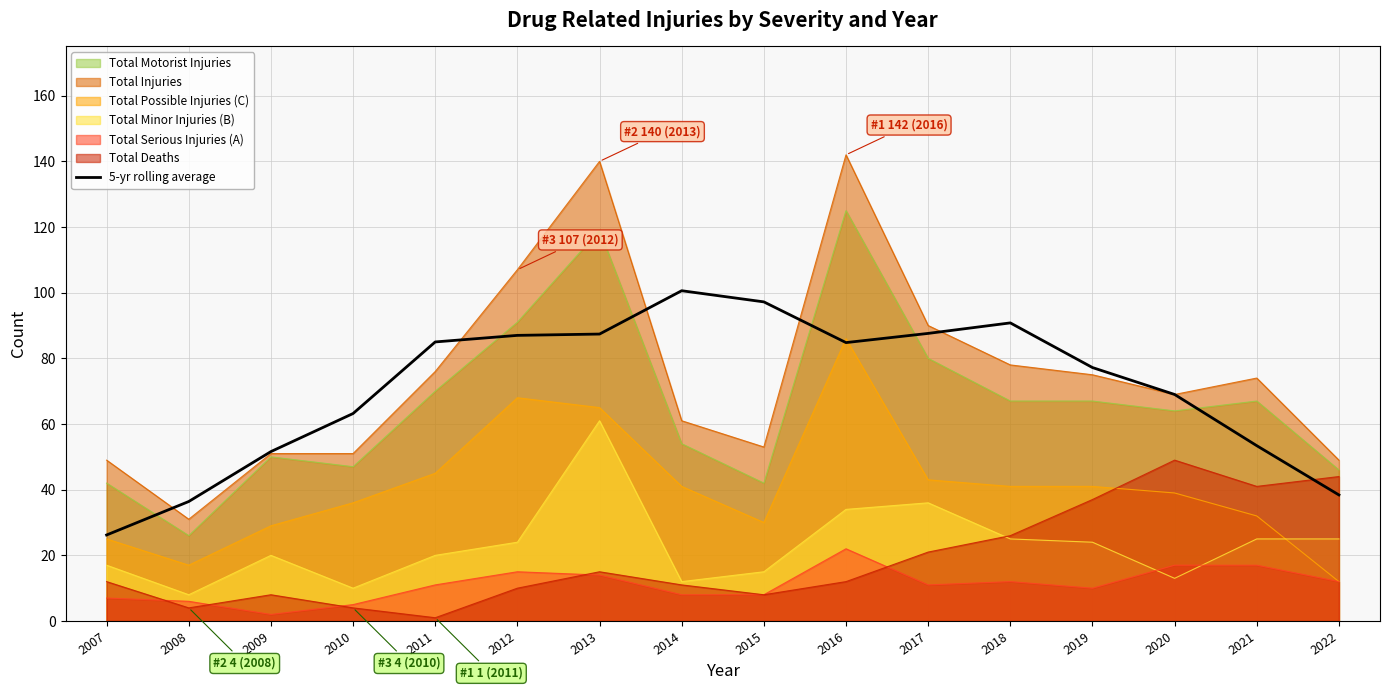

Rank the series by their maximum value, from lowest to highest.

Total Serious Injuries (A), Total Deaths, Total Minor Injuries (B), Total Possible Injuries (C), 5-yr rolling average, Total Motorist Injuries, Total Injuries